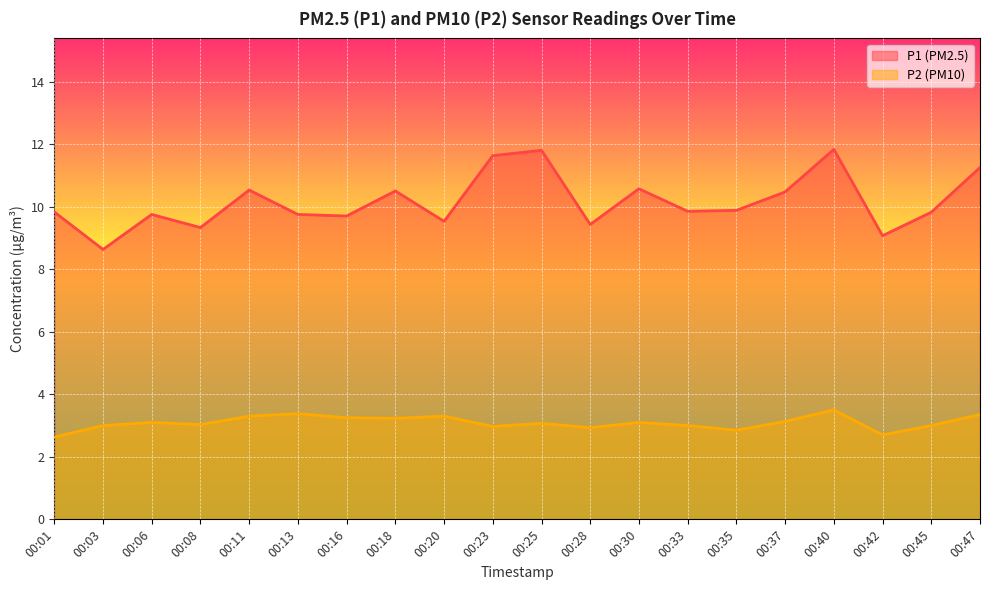

Where is P2 nearest to the value 3?

00:03